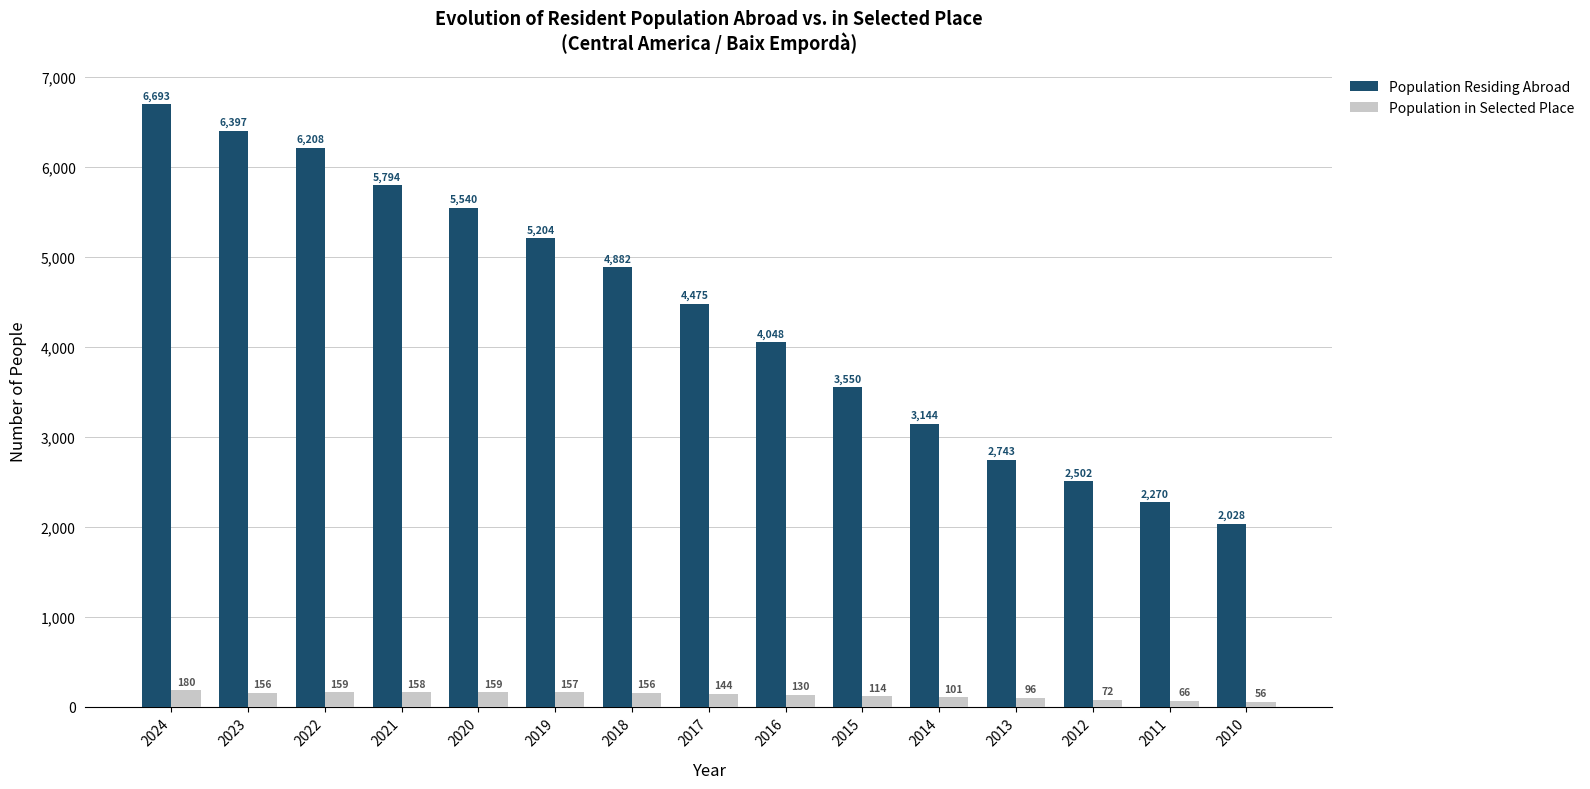

What is the value of the Population Residing Abroad bar at the 13th from the left?

2502